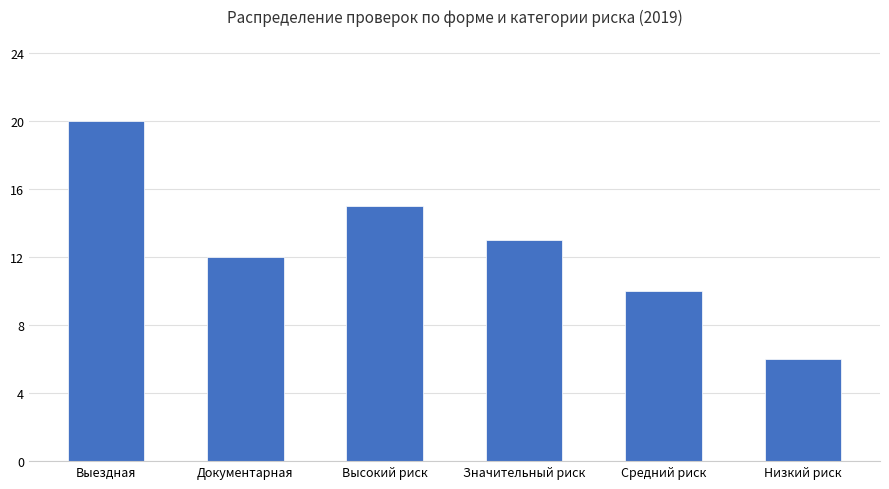

How many values are between 10 and 15?

4